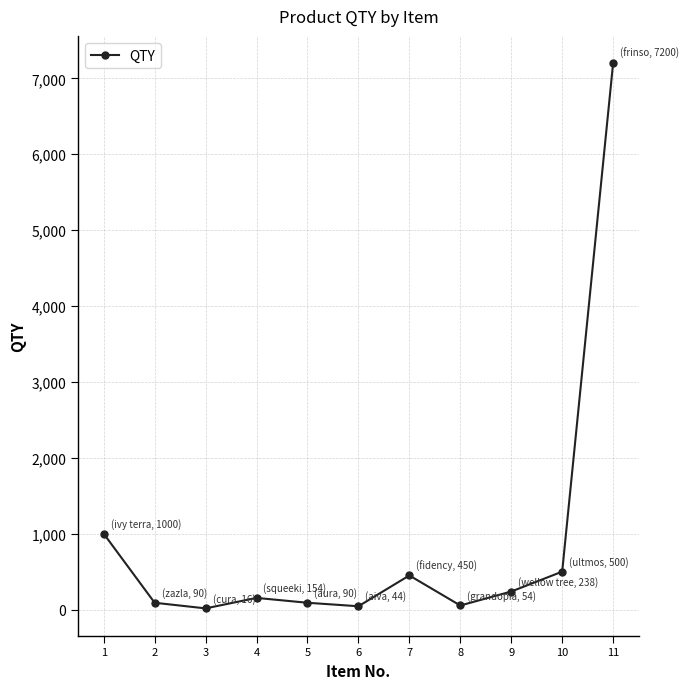

Is this an area chart (filled region under the line)?

No